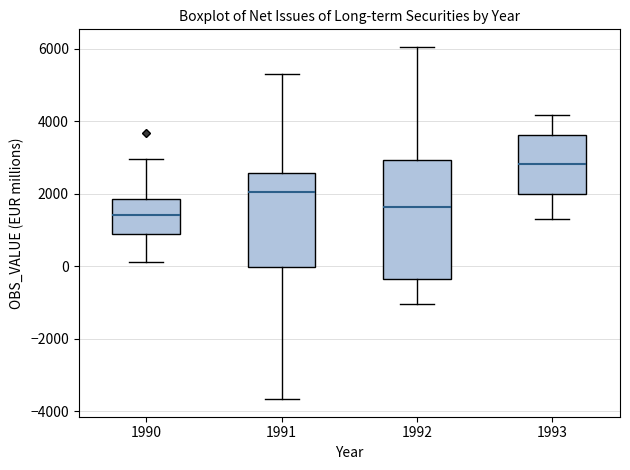

Which box has the highest median line?

1993